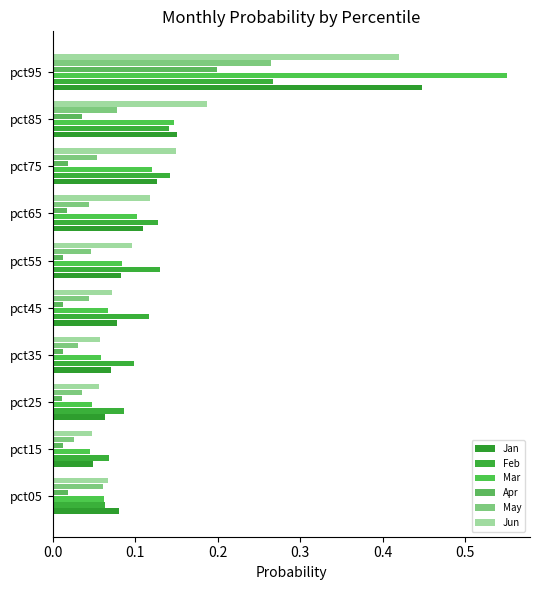

At how many categories does at least one series exceed 0?

10